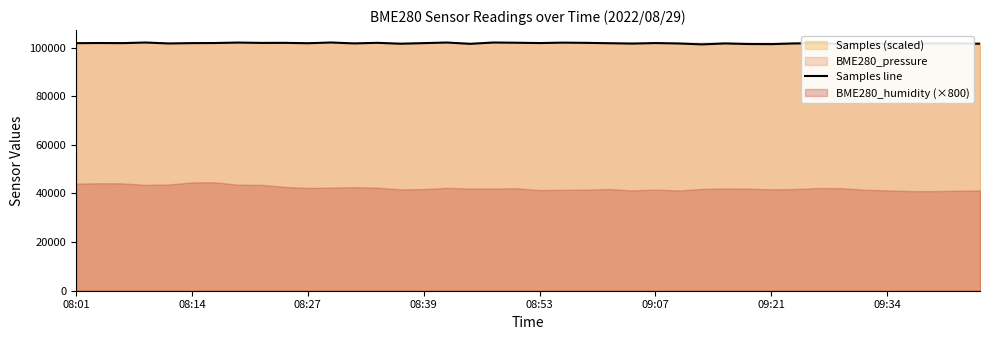

Rank the categories by value from highest to lowest.

11, 08:39, 18, 16, 09:34, 21, 19, 13, 9, 22, 8, 08:14, 09:21, 20, 25, 09:07, 15, 08:27, 08:01, 32, 23, 10, 37, 34, 38, 12, 28, 31, 08:53, 26, 24, 35, 14, 39, 17, 36, 33, 29, 30, 27